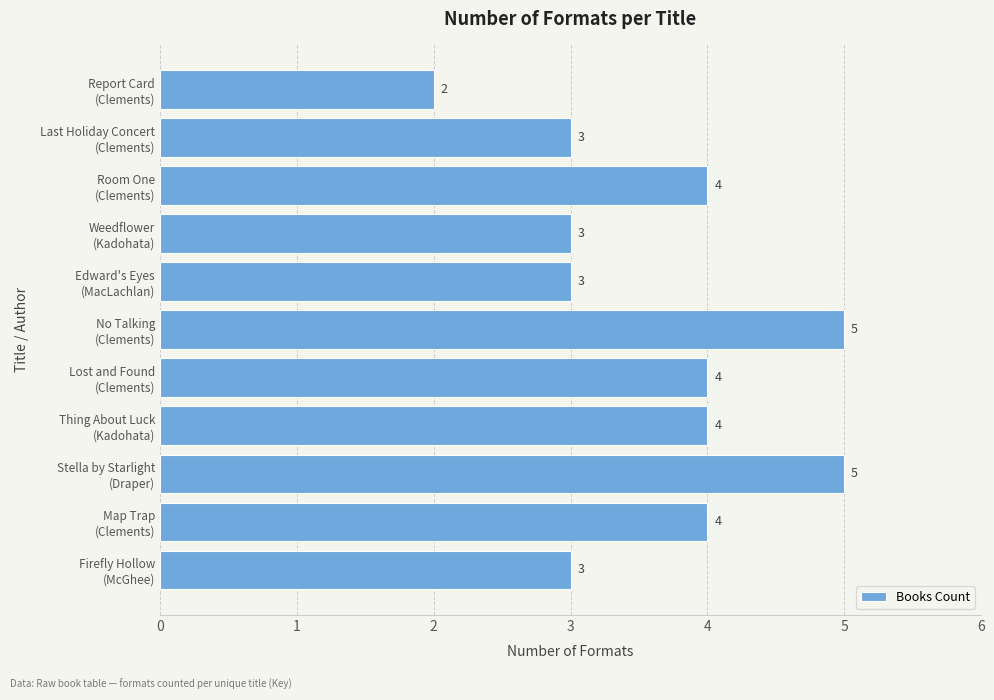

How many values are between 3 and 4?

8